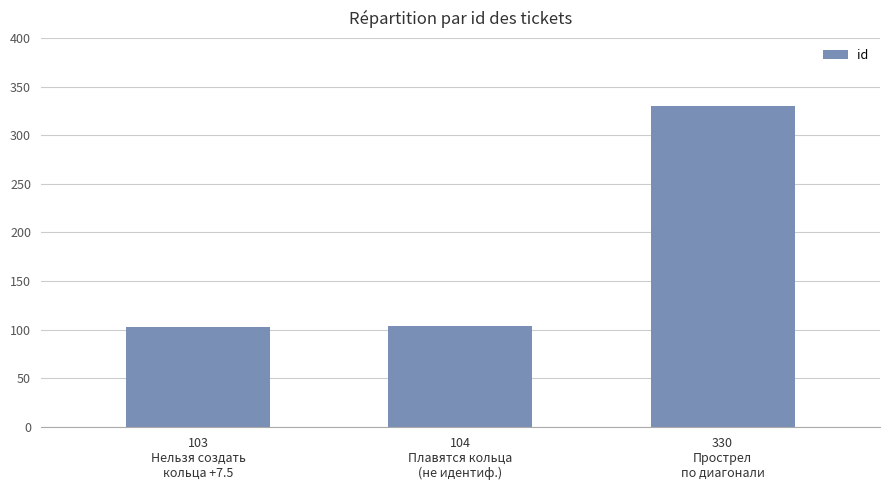

What position from the right is 103
Нельзя создать
кольца +7.5?

3